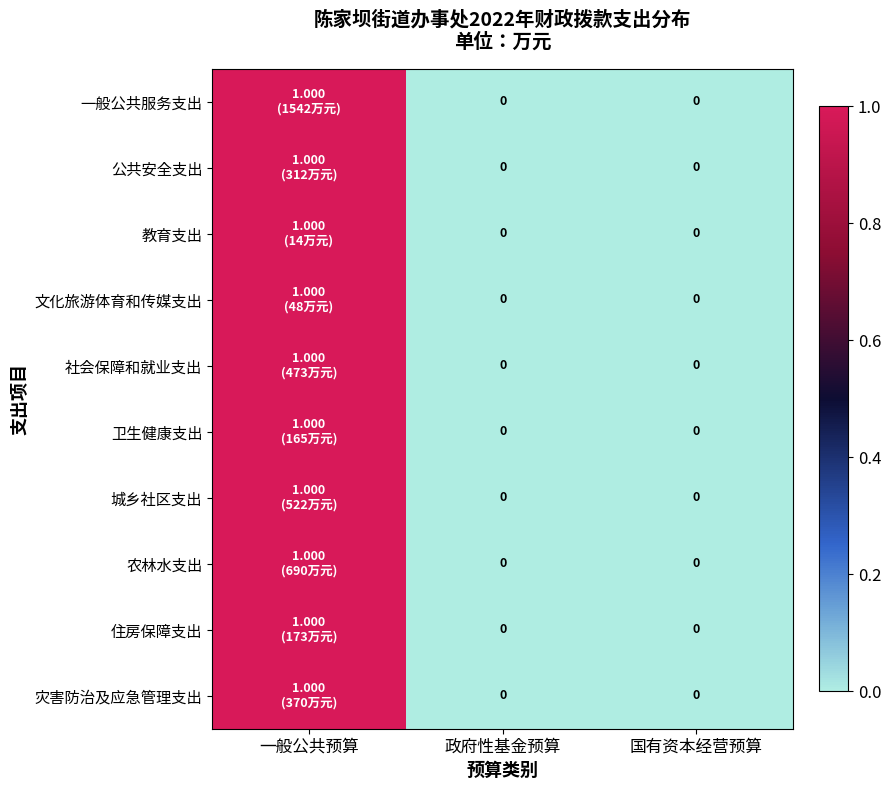

At how many categories does at least one series exceed 0?

1